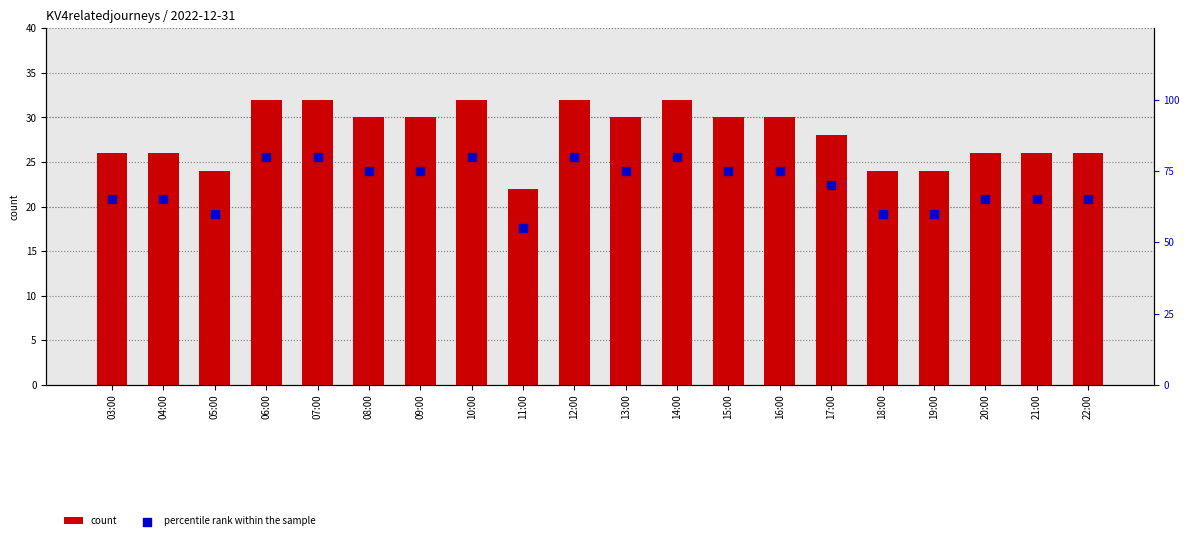

At how many categories does at least one series exceed 79?

5